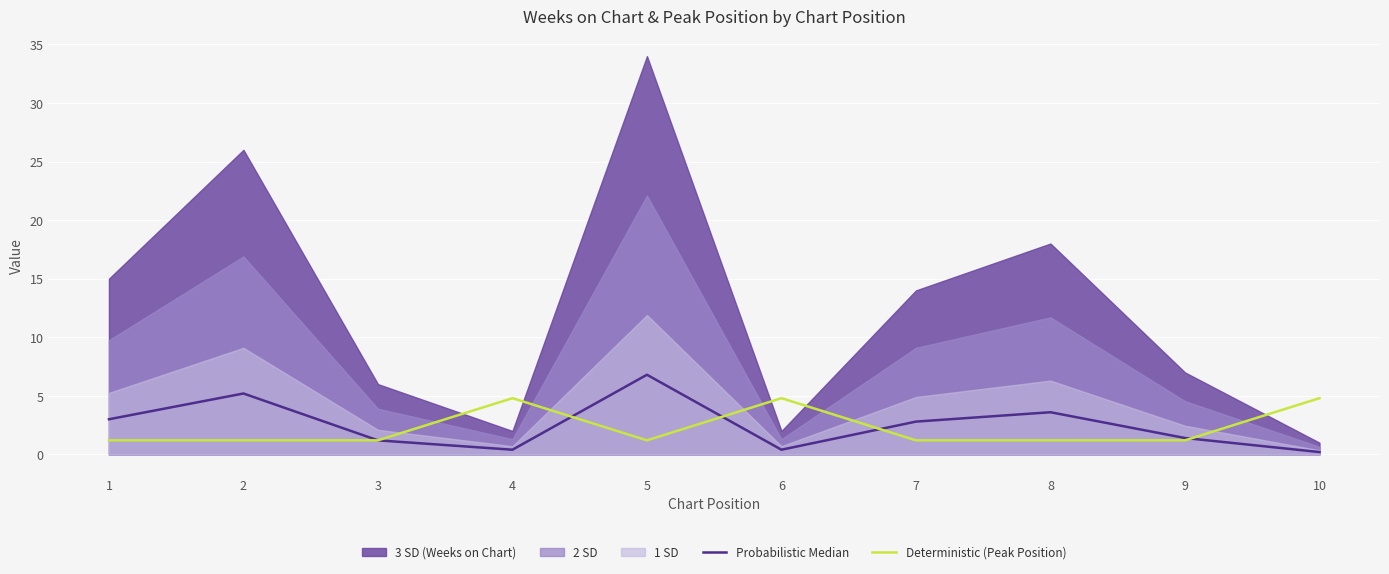

Reading left to right, transcribe all the data shown in this chart.

Probabilistic Median: 1=3.0	2=5.2	3=1.2	4=0.4	5=6.8	6=0.4	7=2.8	8=3.6	9=1.4	10=0.2
Deterministic (Peak Position): 1=1.2	2=1.2	3=1.2	4=4.8	5=1.2	6=4.8	7=1.2	8=1.2	9=1.2	10=4.8